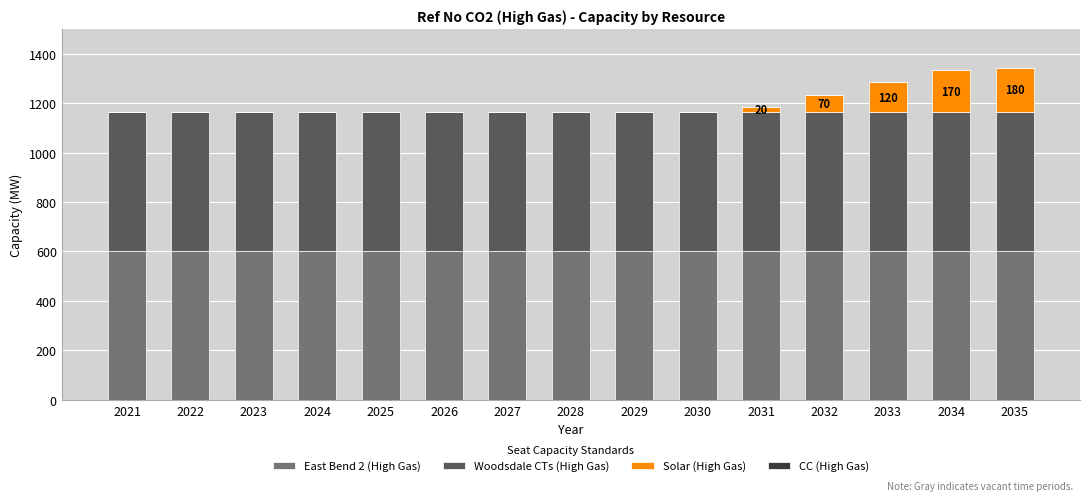

What is the total value across all series at 2025?

1164